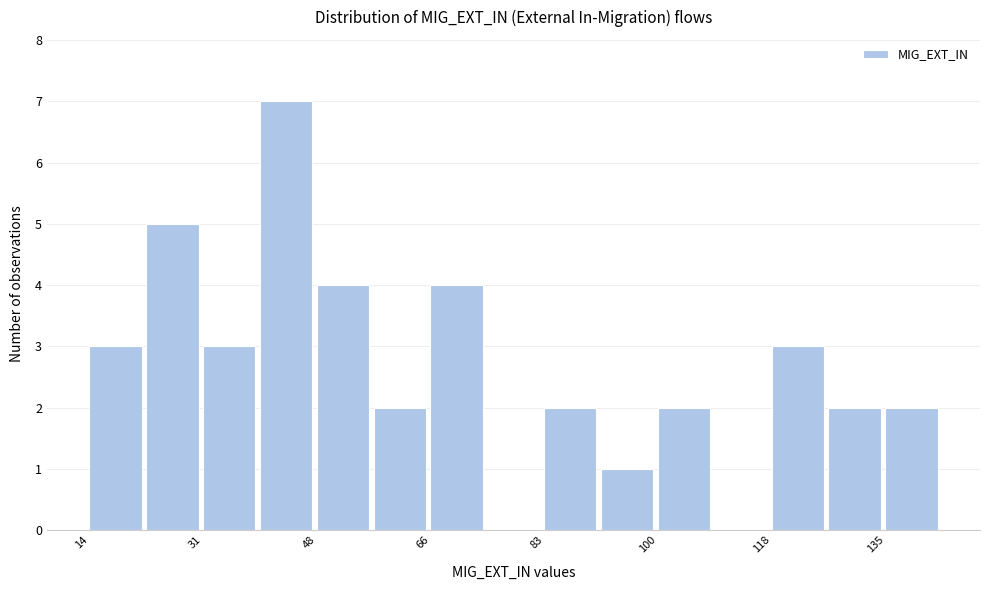

Reading left to right, transcribe this chart: for each bar, give the range it covers on the x-axis and its height. Neither the bar edges nor the heights are printed on the chart, so give them approximately, as read against the axes.

14 to 22: 3
22 to 32: 5
32 to 40: 3
40 to 48: 7
48 to 58: 4
58 to 66: 2
66 to 74: 4
74 to 84: 0
84 to 92: 2
92 to 100: 1
100 to 110: 2
110 to 118: 0
118 to 126: 3
126 to 136: 2
136 to 144: 2